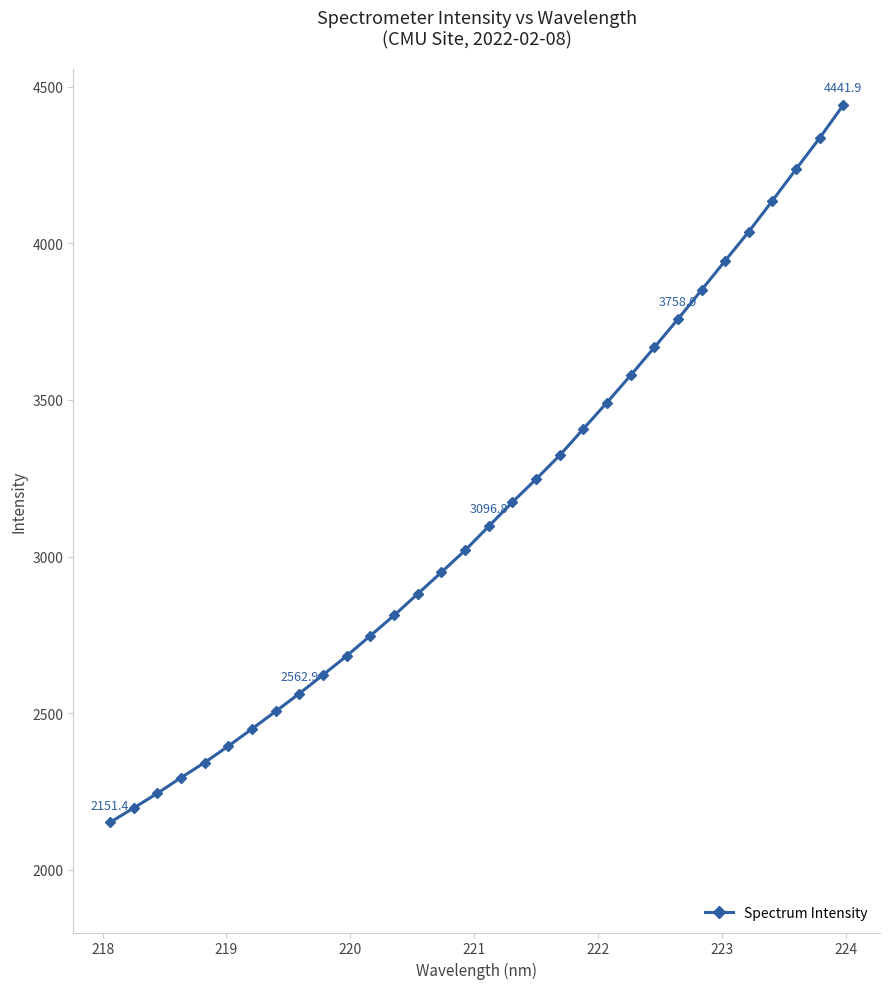

Does the chart have visible grid lines?

No